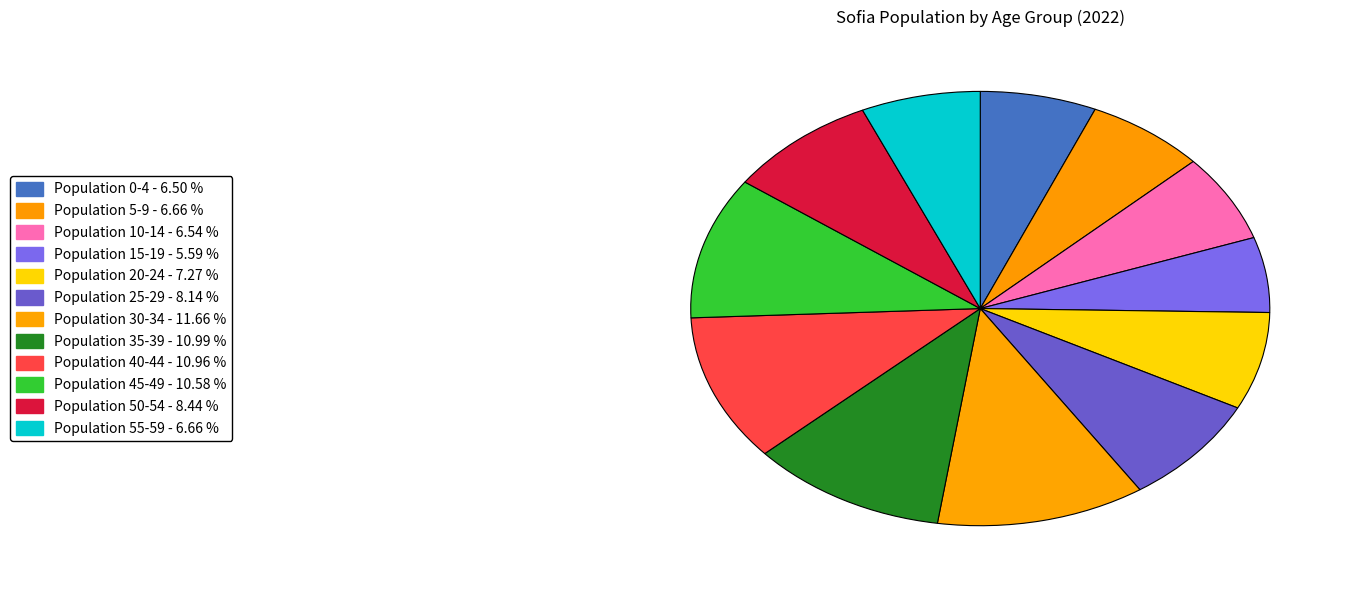

To the nearest percent, what is the difference between the largest and smallest slice percentages?

6%